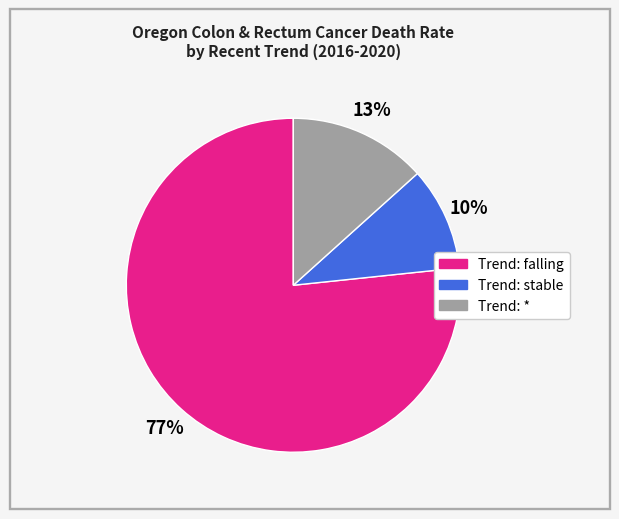

Which has a higher value, Trend: falling or Trend: *?

Trend: falling